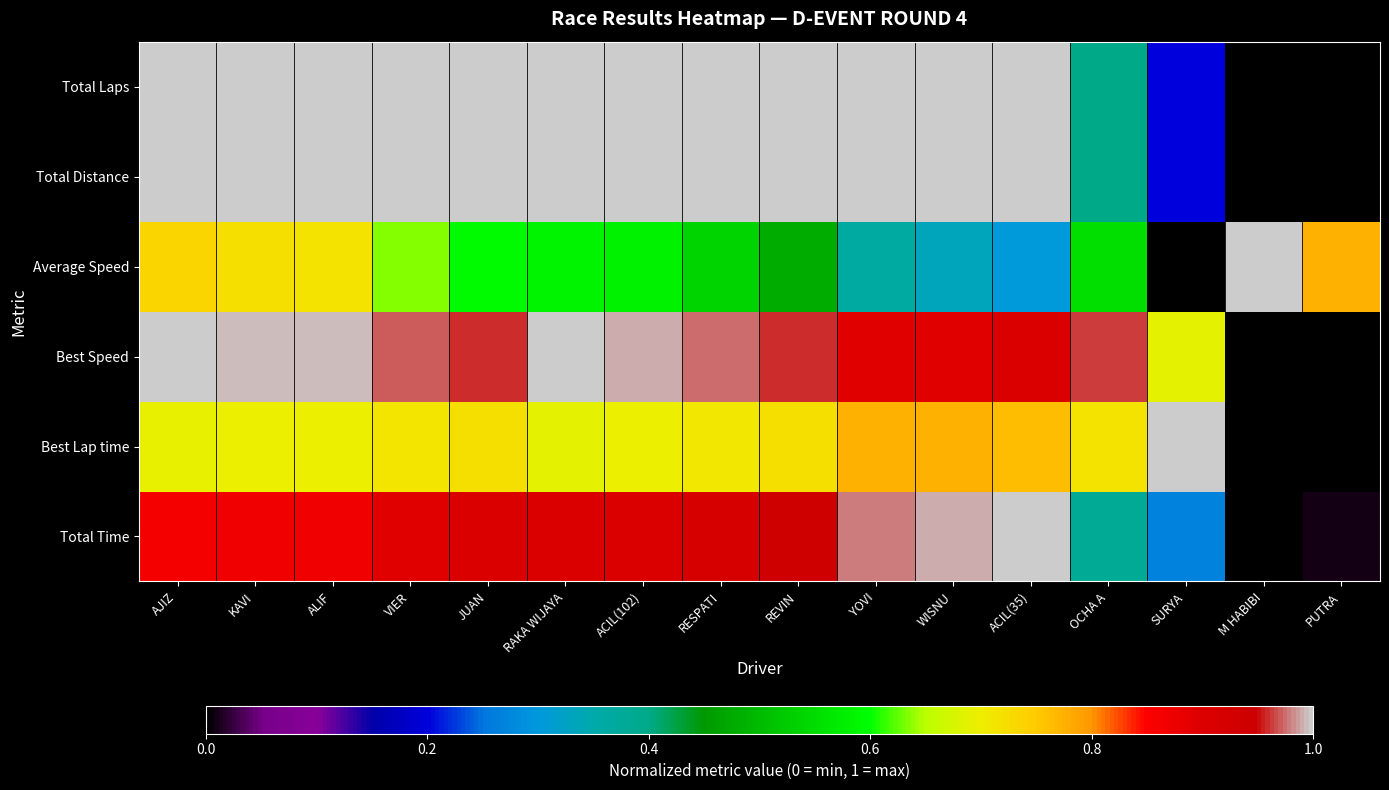

What is the difference between the highest and lowest values at VIER?

0.4